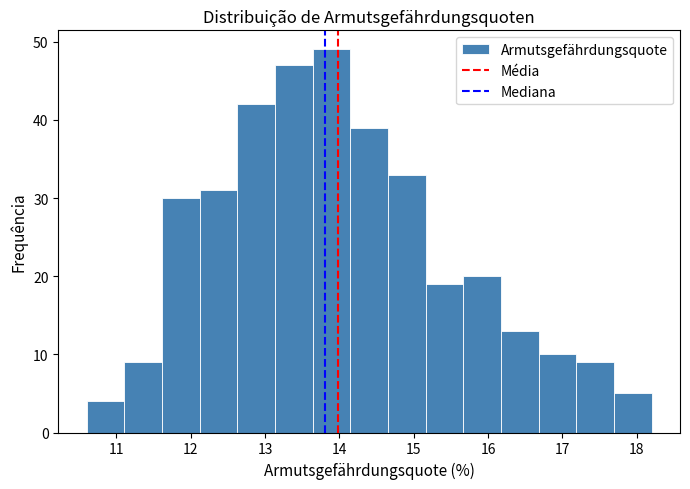

Which range on the x-axis has the tallest bar?

13.6 to 14.1